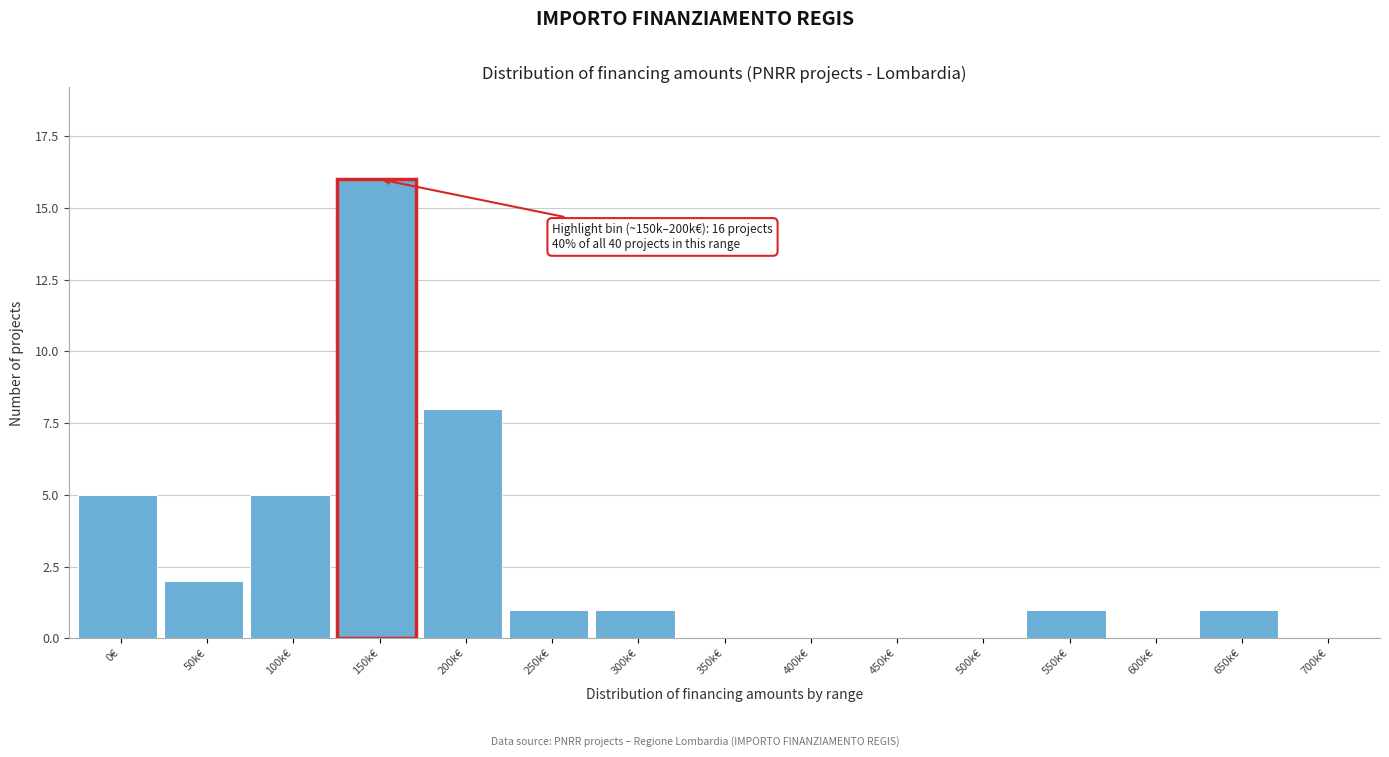

Reading left to right, list all the values displayed in this chart.

0€=5	50k€=2	100k€=5	150k€=16	200k€=8	250k€=1	300k€=1	350k€=0	400k€=0	450k€=0	500k€=0	550k€=1	600k€=0	650k€=1	700k€=0